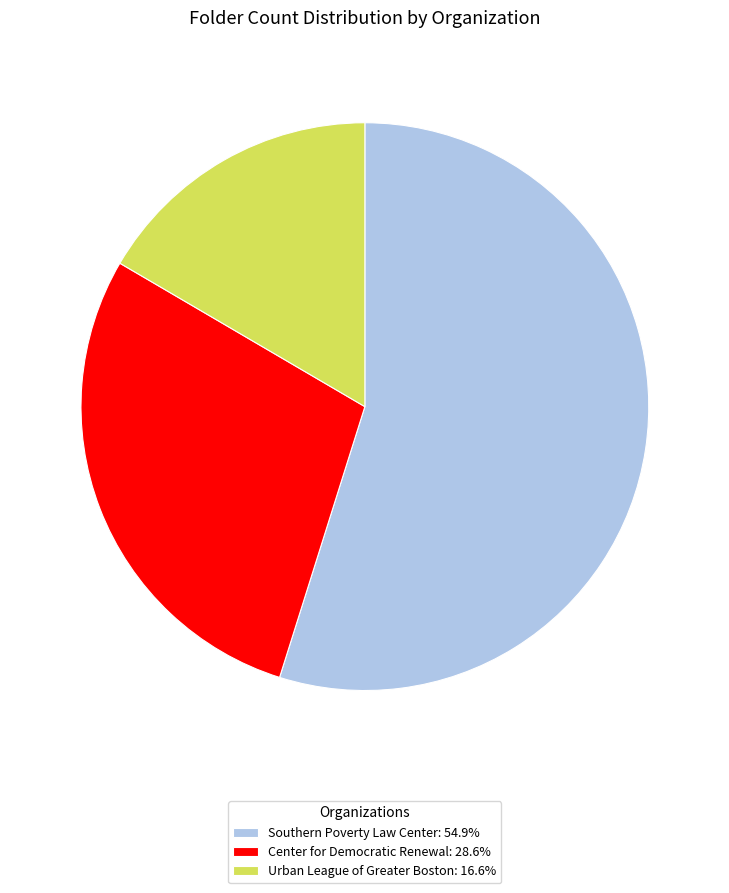

Which has a higher value, Urban League of Greater Boston or Center for Democratic Renewal?

Center for Democratic Renewal